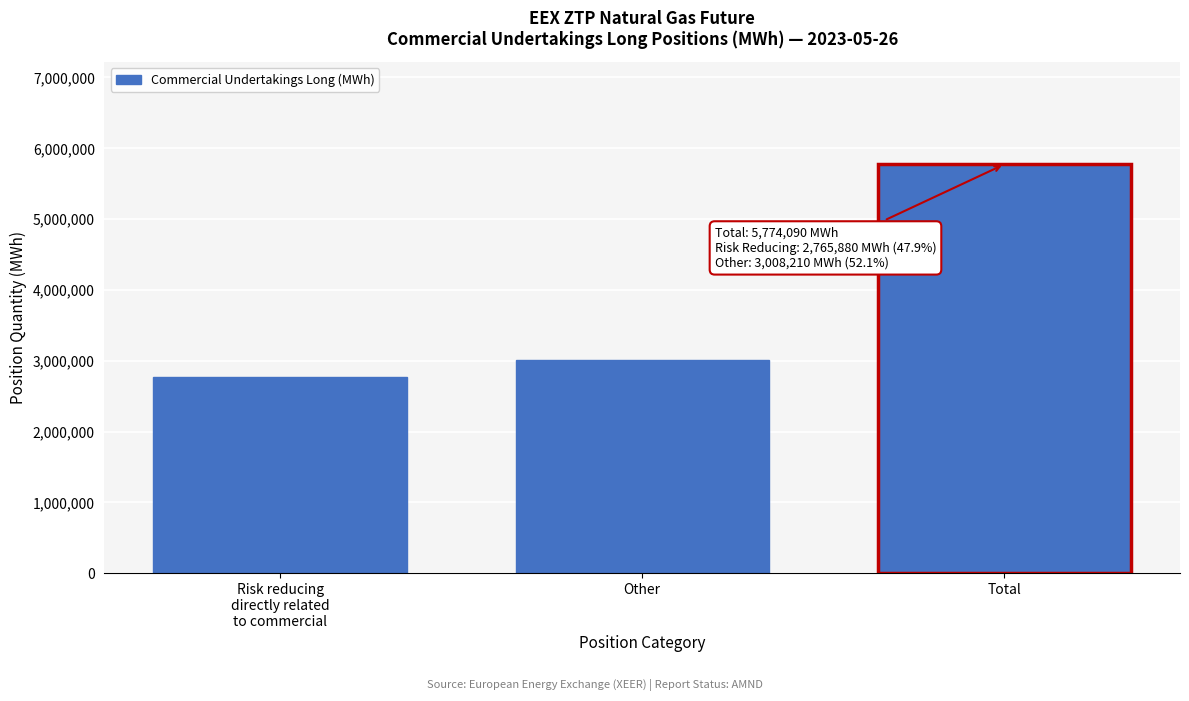

Reading left to right, list all the values displayed in this chart.

2765880	3008210	5774090